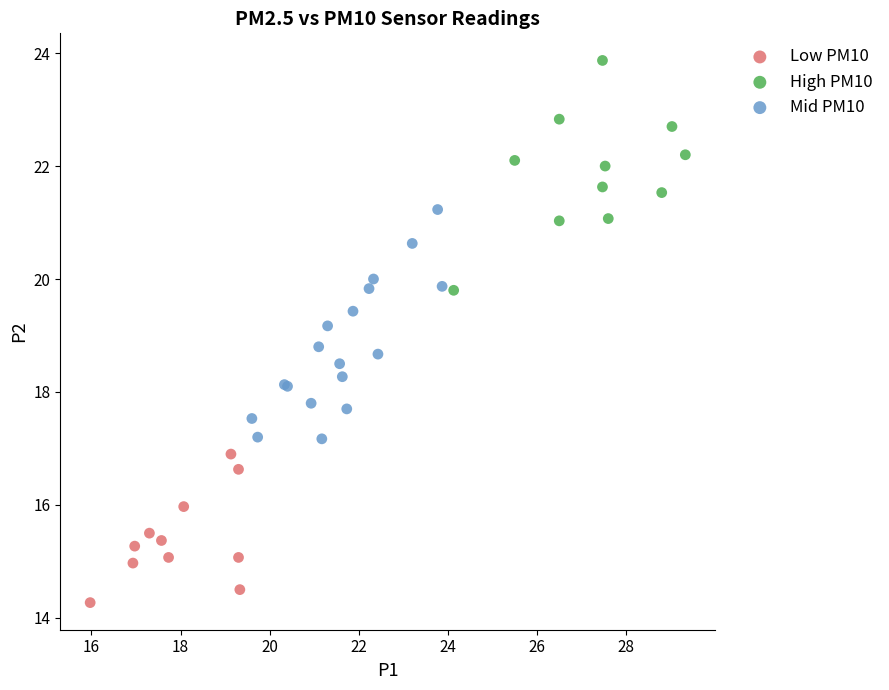

Which series contains the highest Y value?

High PM10